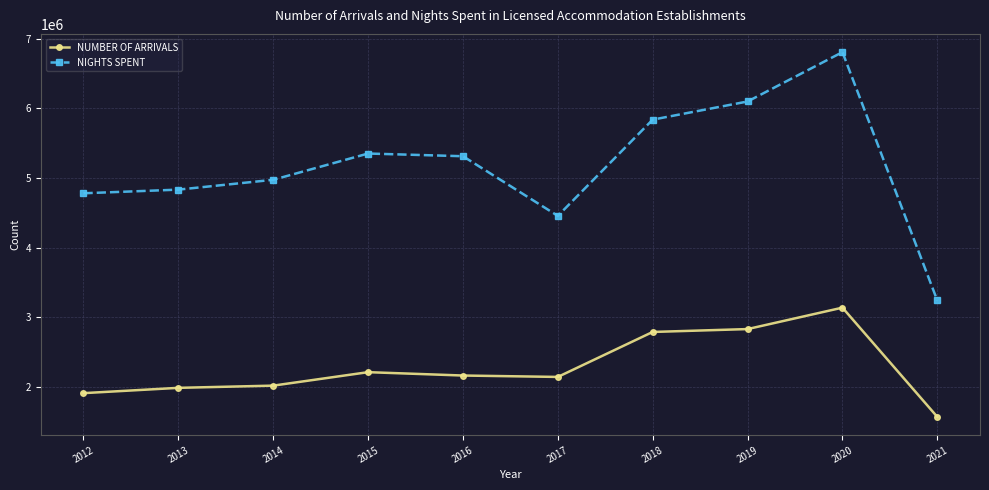

True or false: NIGHTS SPENT and NUMBER OF ARRIVALS cross at least once.

False